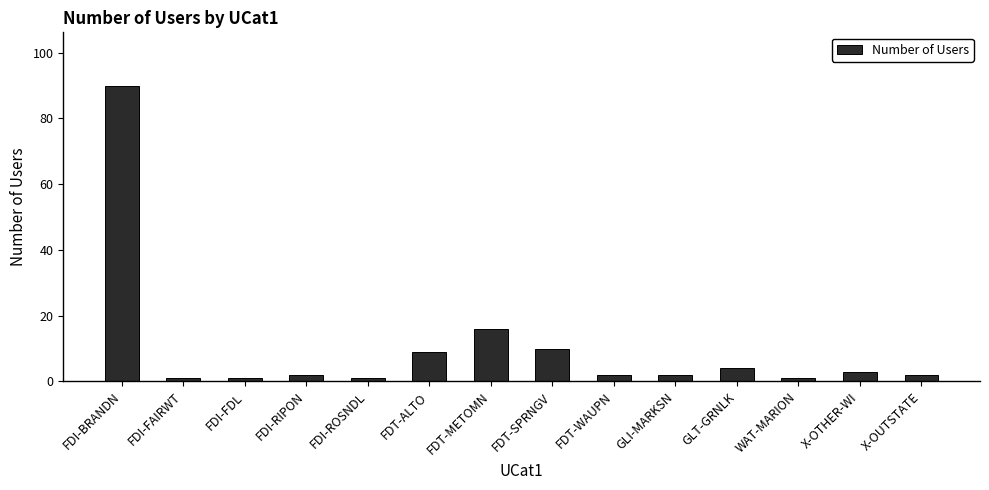

Count the number of data series in this chart.

1